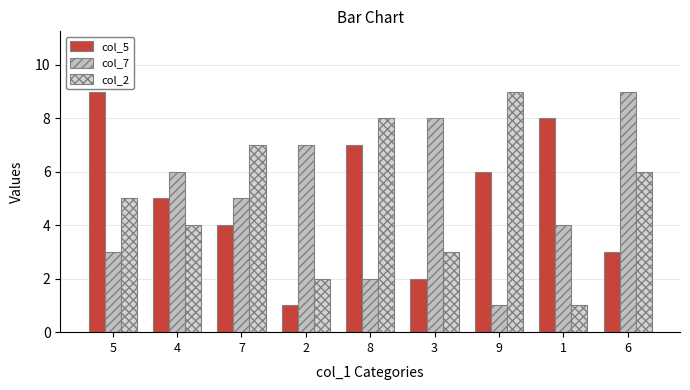

What is the spread (max minus min) of values at 9?

8